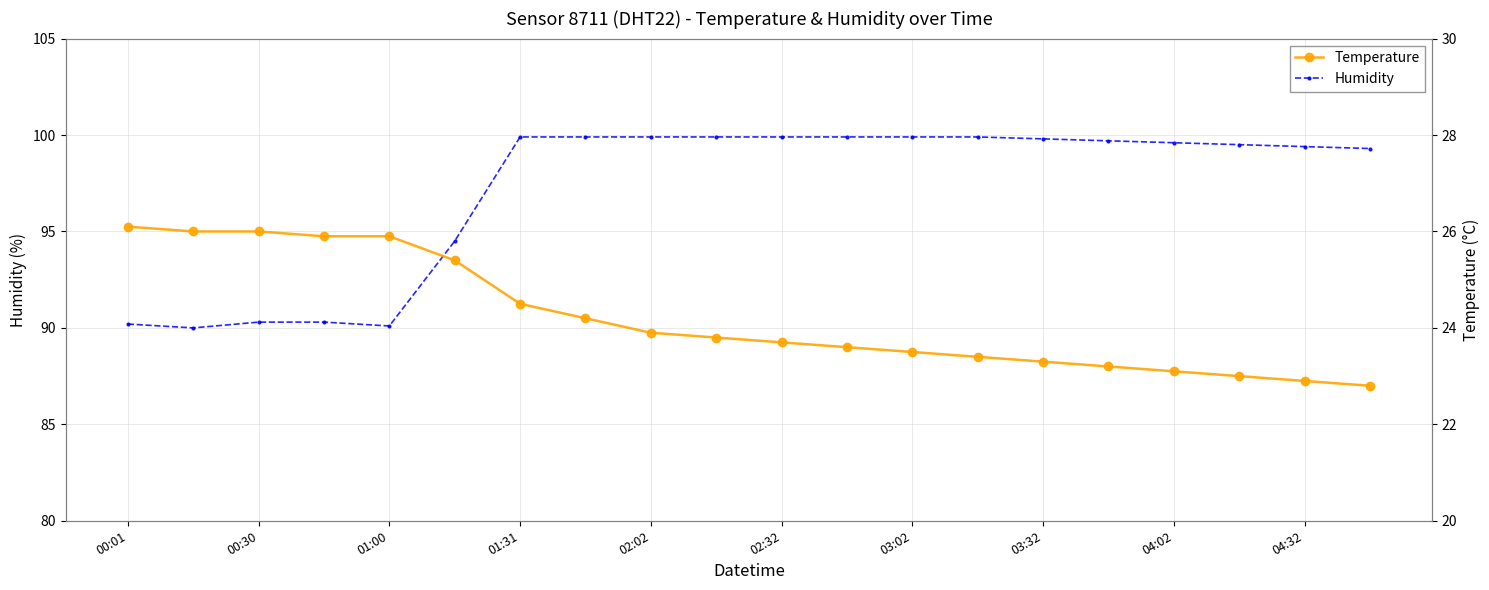

The Humidity series shows 134.3 at 02:32. True or false?

False